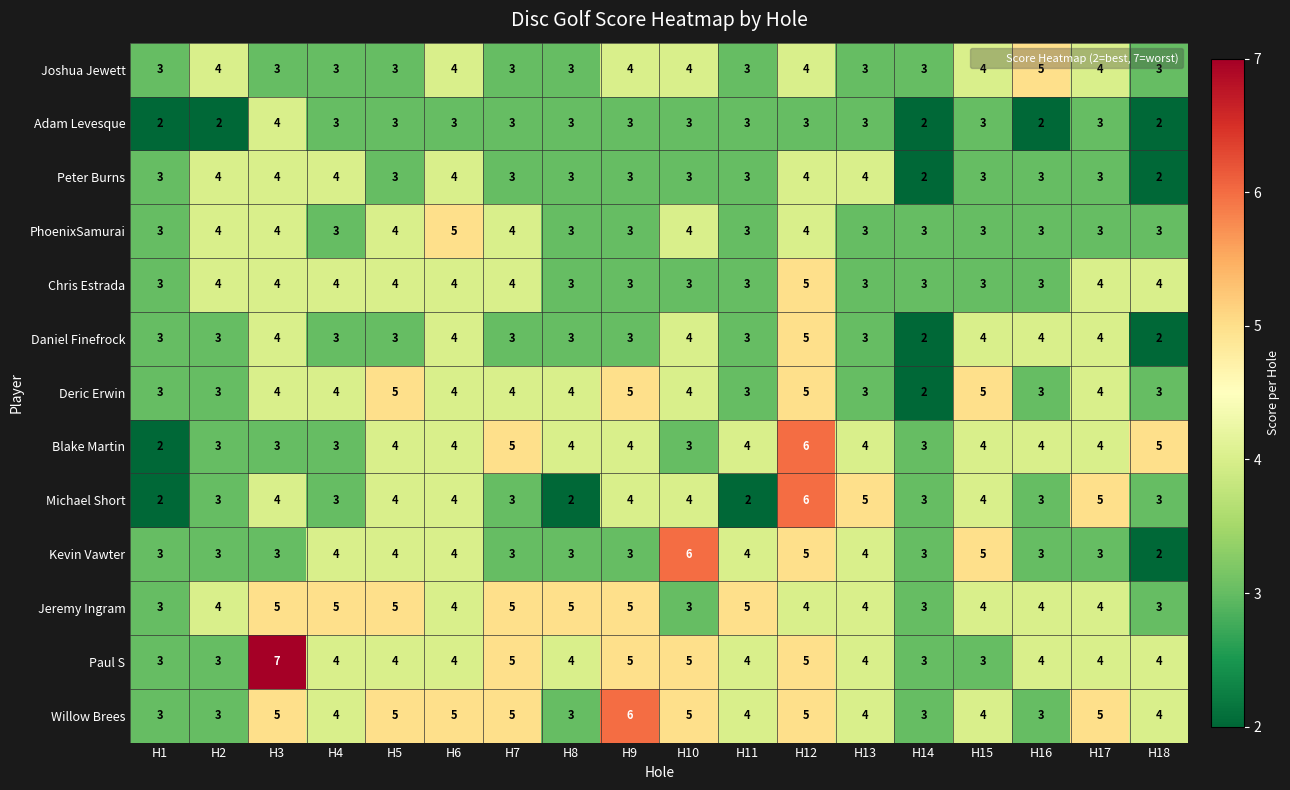

How many Michael Short values are between 3 and 4?

12